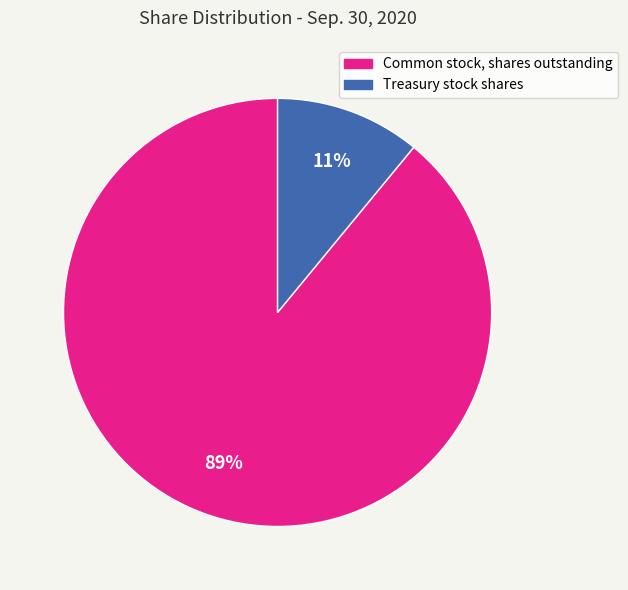

To the nearest percent, what is the difference between the largest and smallest slice percentages?

78%